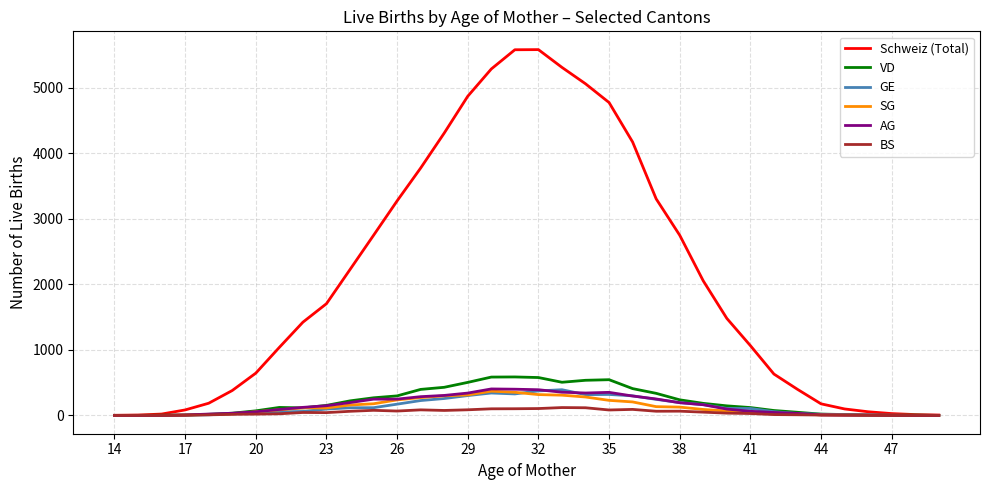

Which series has the largest range (max minus min)?

Schweiz (Total)